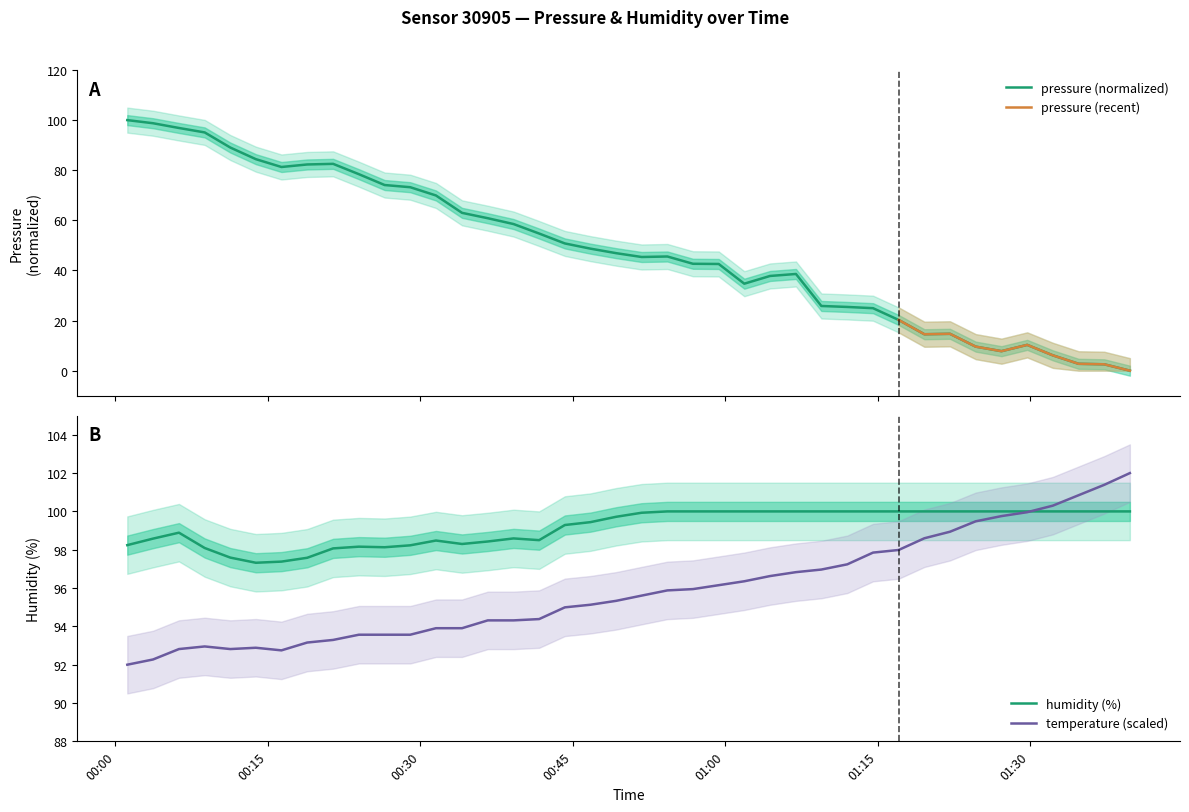

What is the highest value of the humidity (%) series?

100.0